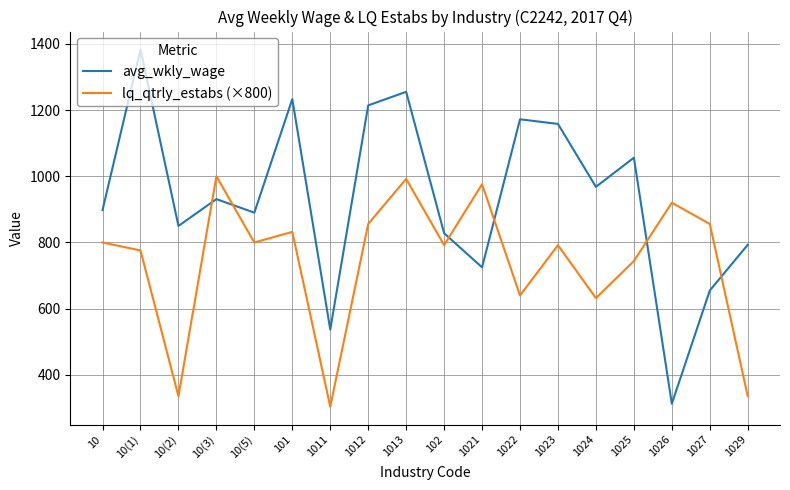

Reading left to right, what are all the values shown in this chart?

avg_wkly_wage: 898.0	1383.0	850.0	931.0	890.0	1233.0	537.0	1214.0	1255.0	828.0	725.0	1172.0	1158.0	968.0	1056.0	313.0	655.0	793.0
lq_qtrly_estabs (×800): 800.0	776.0	336.0	1000.0	800.0	832.0	304.0	856.0	992.0	792.0	976.0	640.0	792.0	632.0	744.0	920.0	856.0	336.0